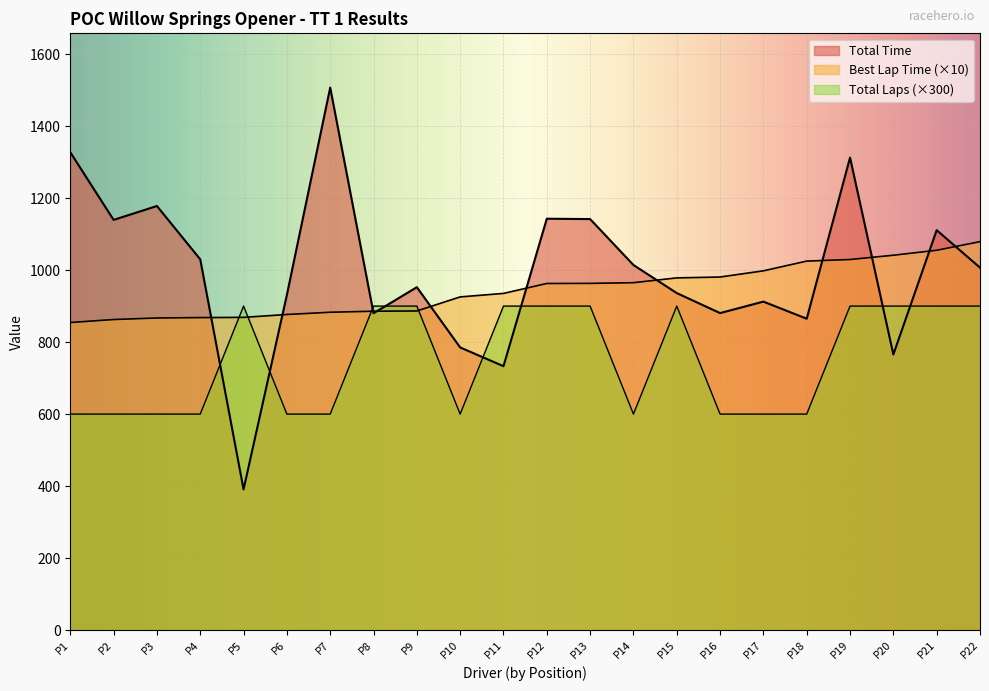

How many data points in Total Laps are less than 900?

11